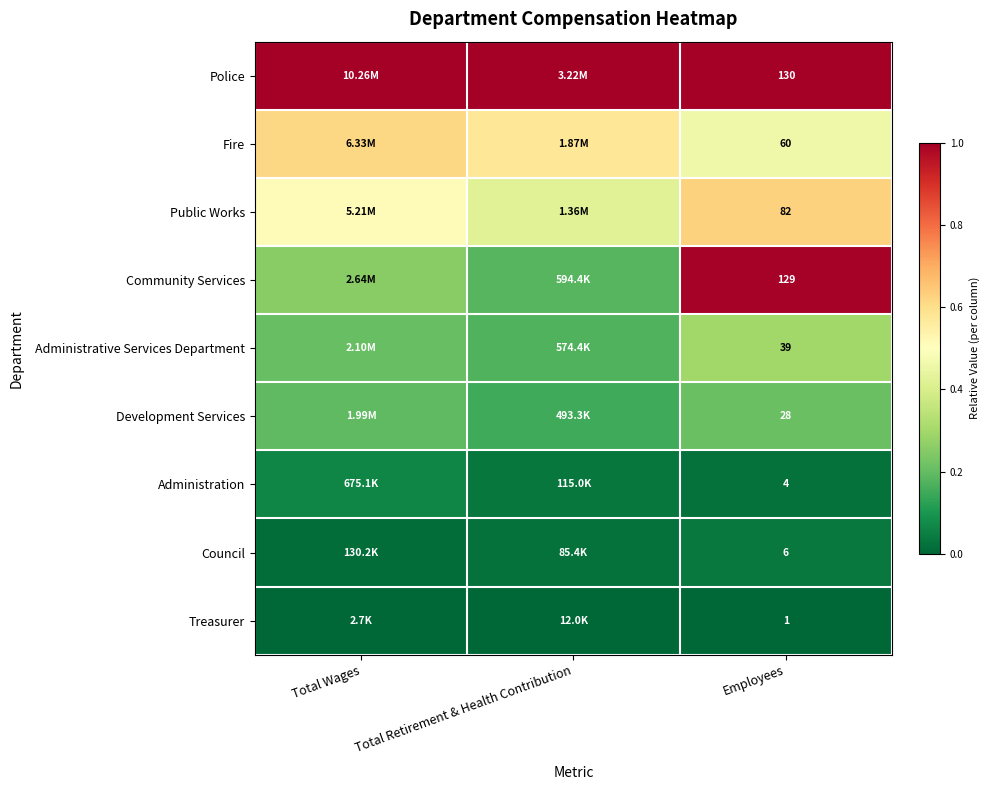

Is the value of Police at Employees greater than the value of Community Services at Employees?

Yes